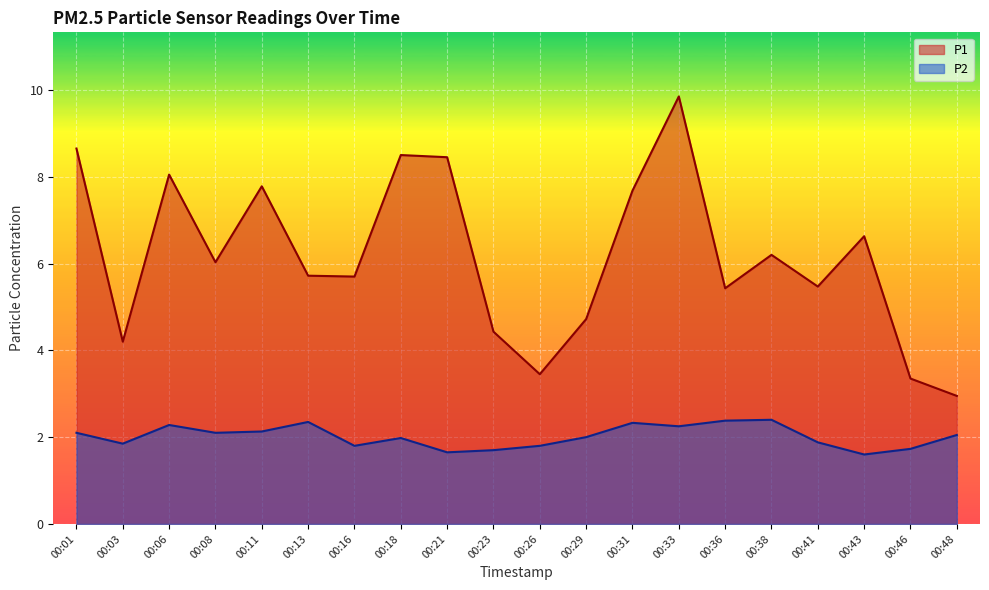

The P1 series shows 11.2 at 00:21. True or false?

False